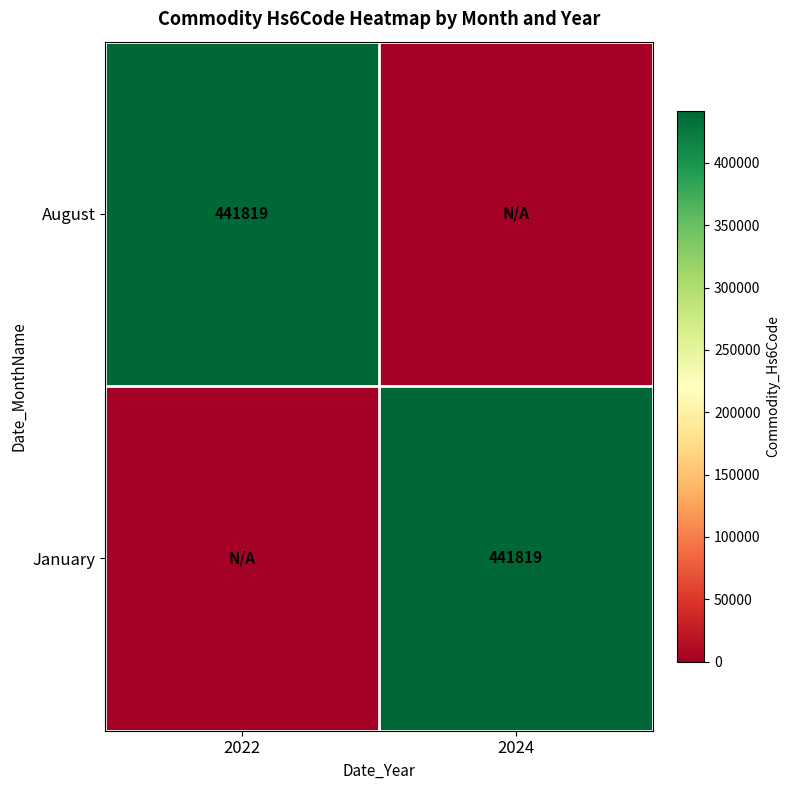

The value of January at 2024 is 646687. True or false?

False